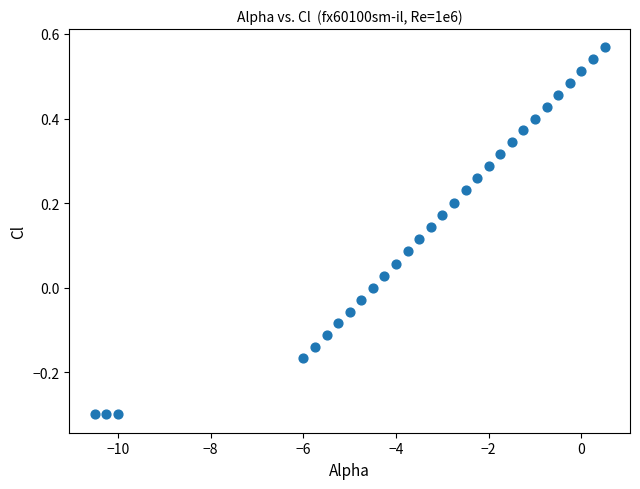

What is the range of Y values (max minus min)?

0.9